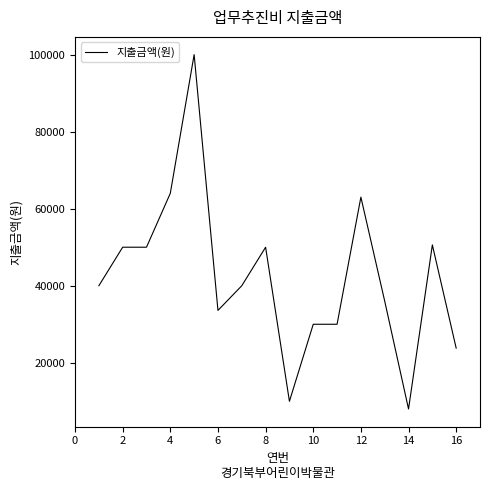

How many lines are shown in the chart?

1